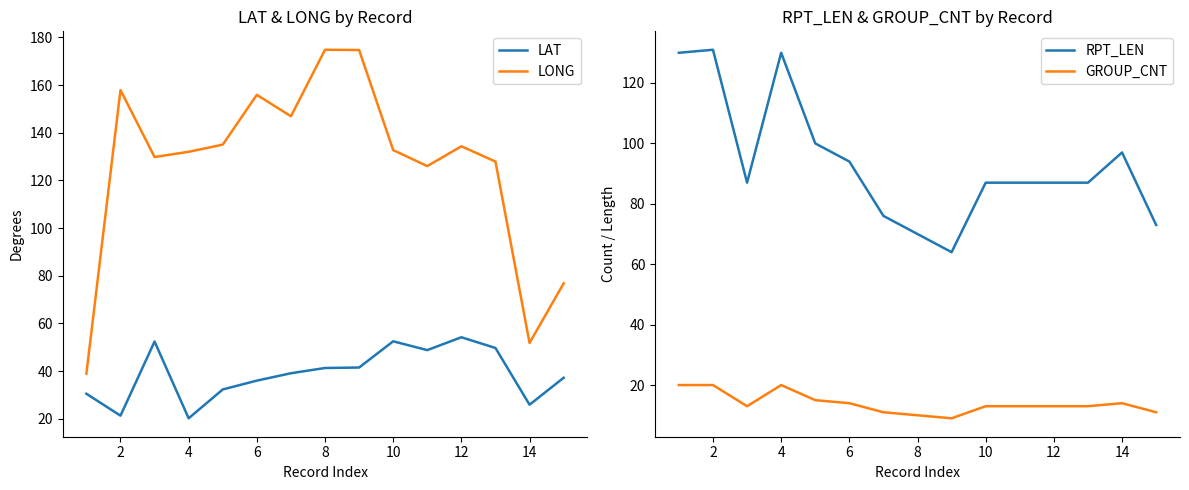

Does the chart have visible grid lines?

No